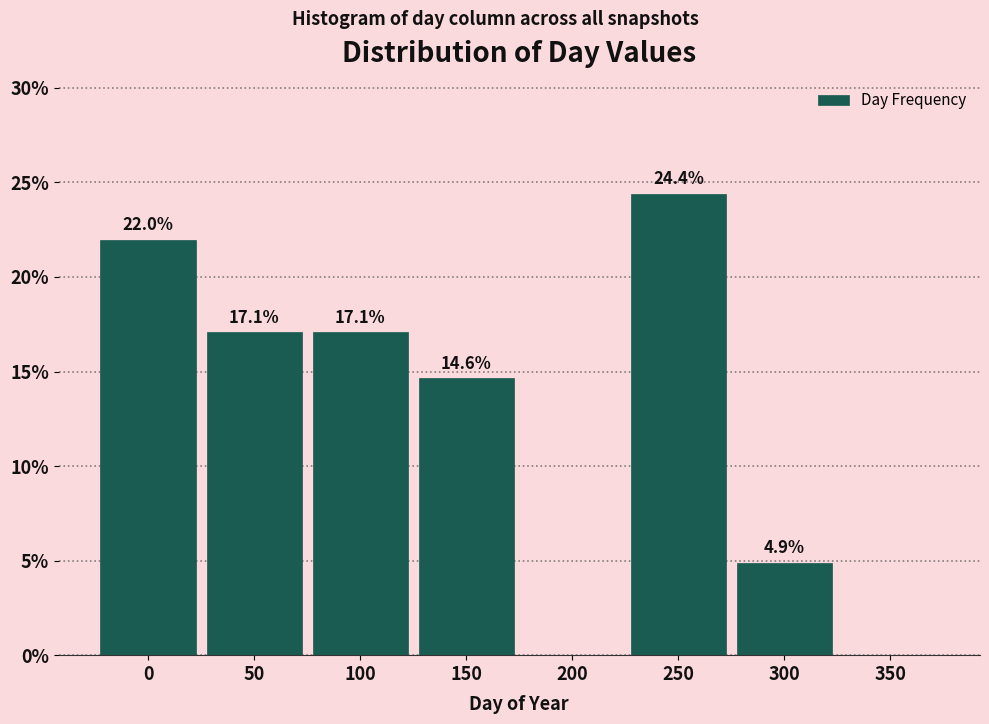

Reading right to left, what are all the values shown in this chart?

350=0.0	300=4.9	250=24.4	200=0.0	150=14.6	100=17.1	50=17.1	0=22.0